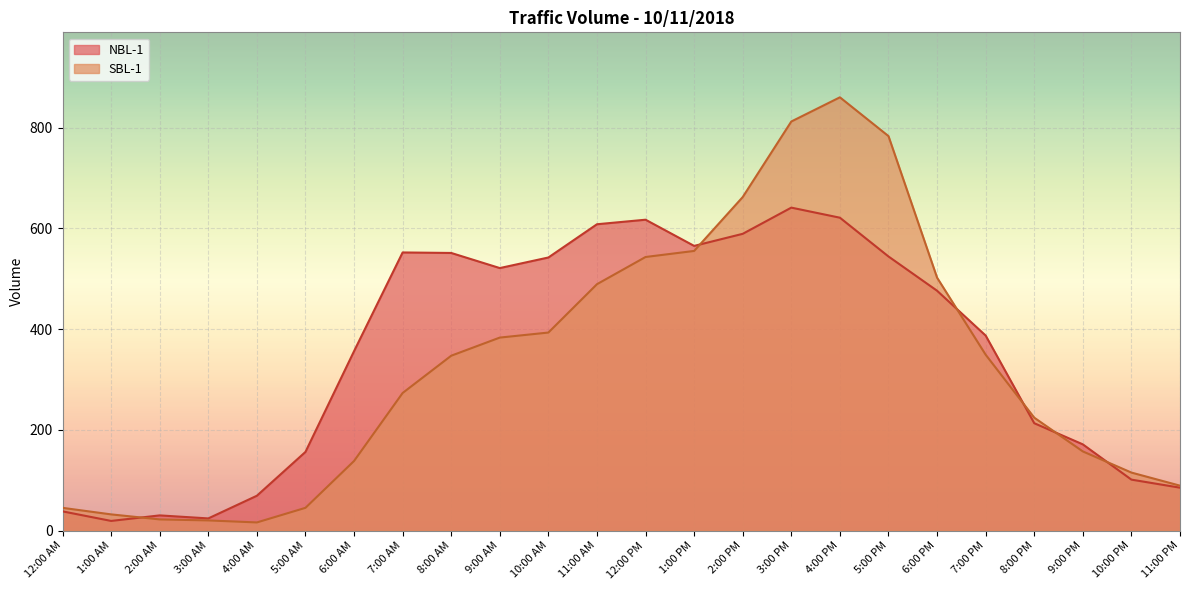

Is it true that SBL-1 equals 273 at 7:00 AM?

True